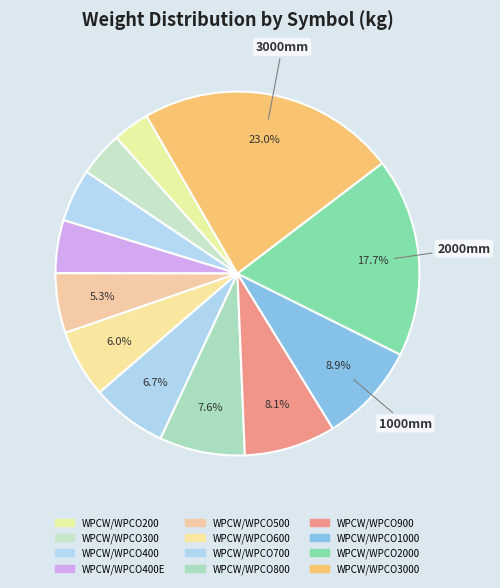

What is the largest slice in the pie chart?

WPCW/WPCO3000